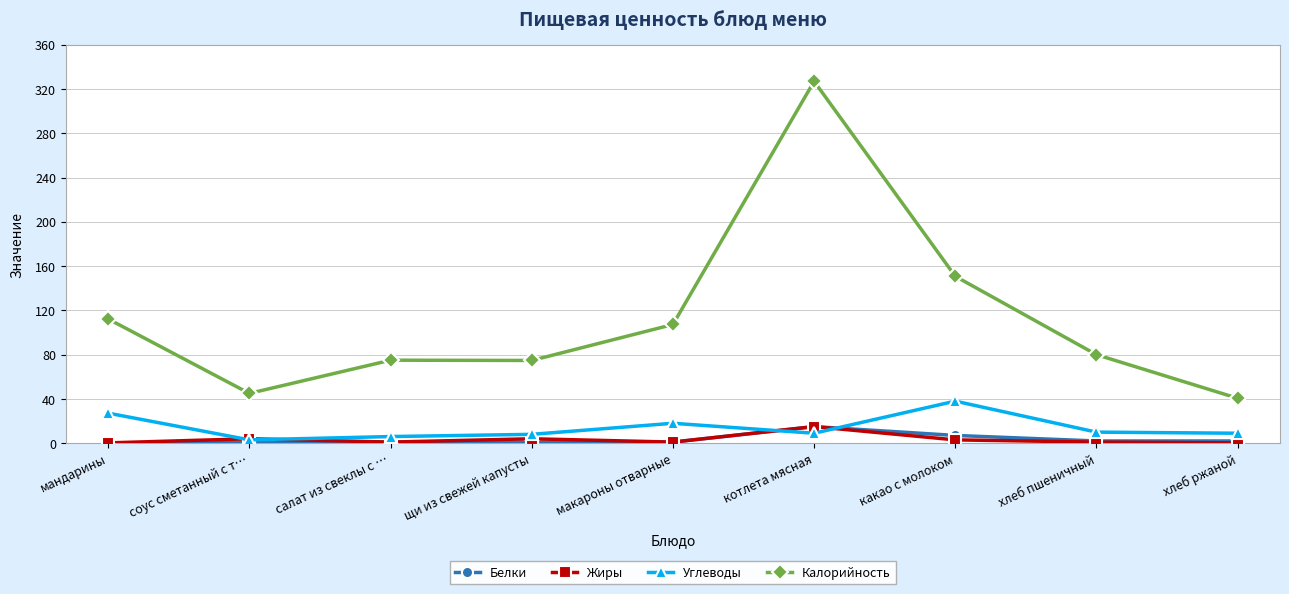

What is the difference between the maximum and minimum values in the Углеводы series?

35.0